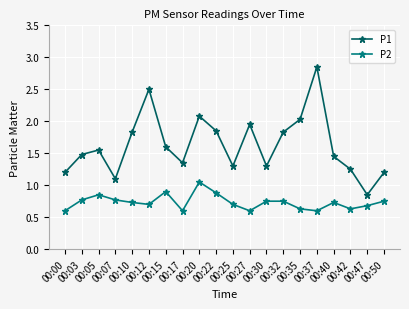

What is the value of the P2 point at the 7th from the left?

0.9